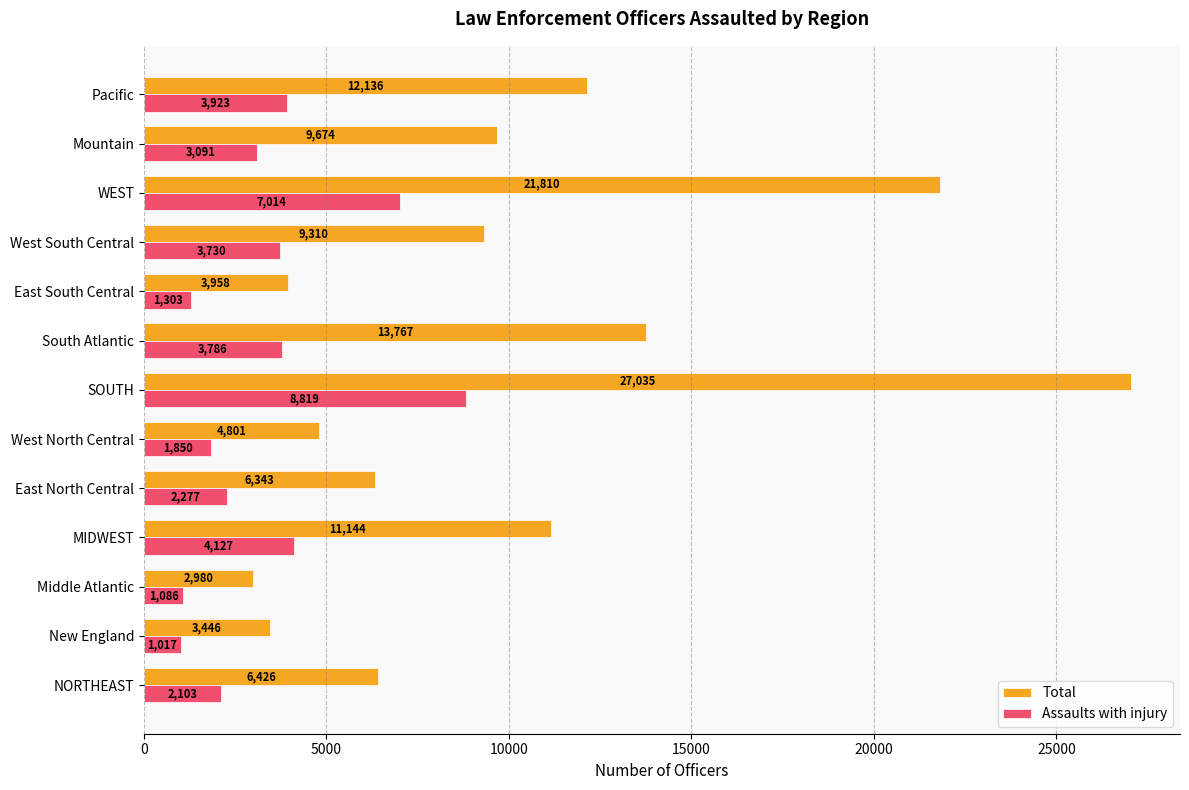

Rank the series by their average value, from lowest to highest.

Assaults with injury, Total